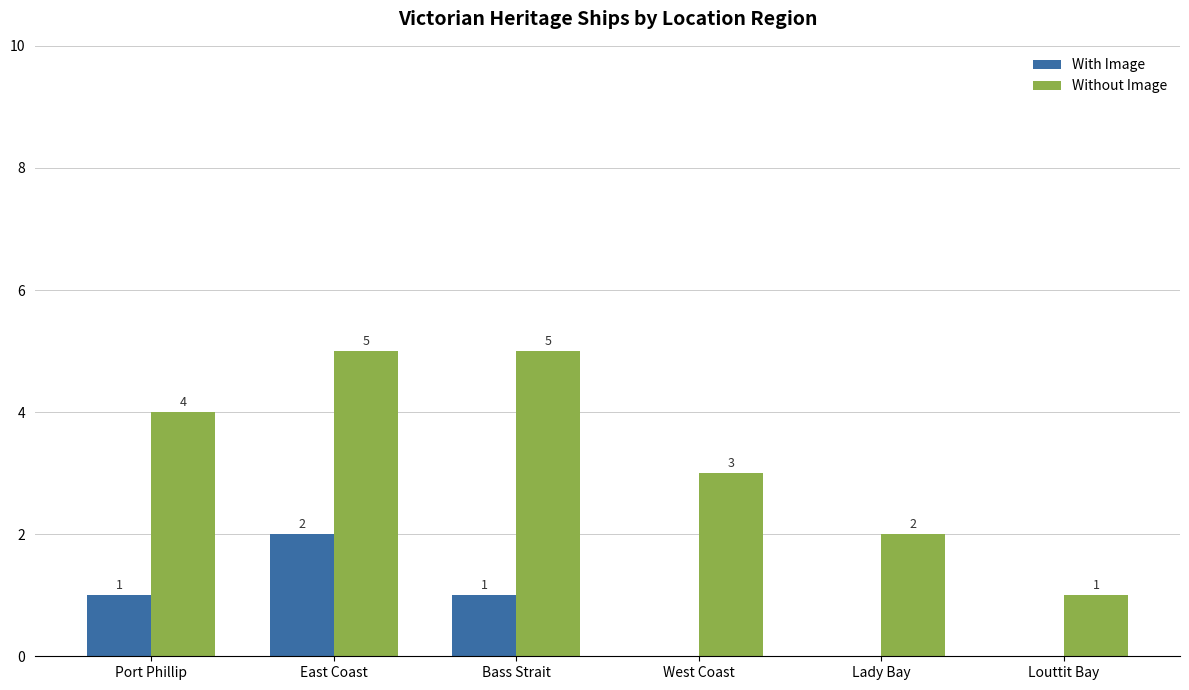

Between Bass Strait and West Coast, which series saw the biggest shift?

Without Image